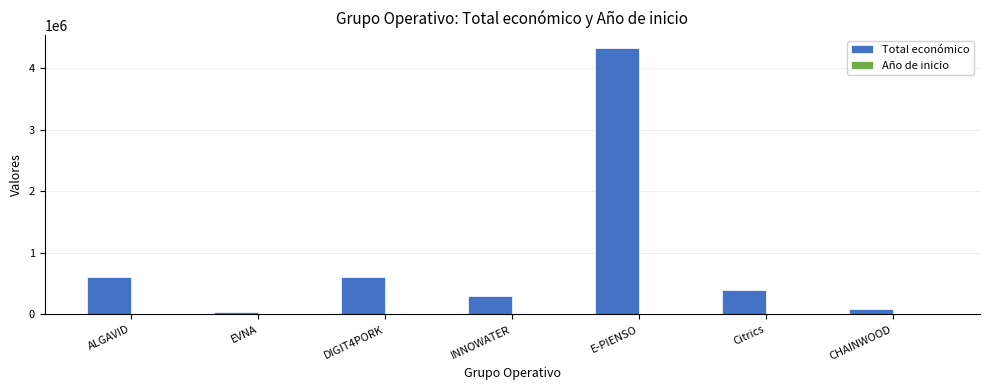

What is the sum of all Total económico values?

6355868